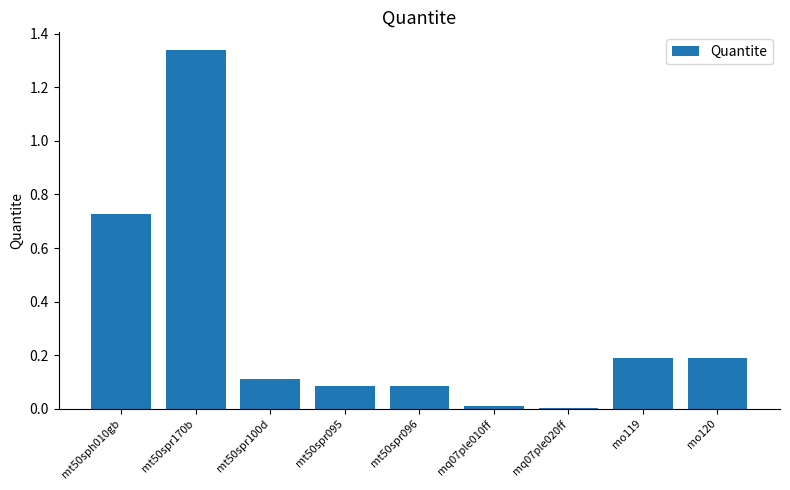

The chart shows a value of 0.2 at mo119. True or false?

True